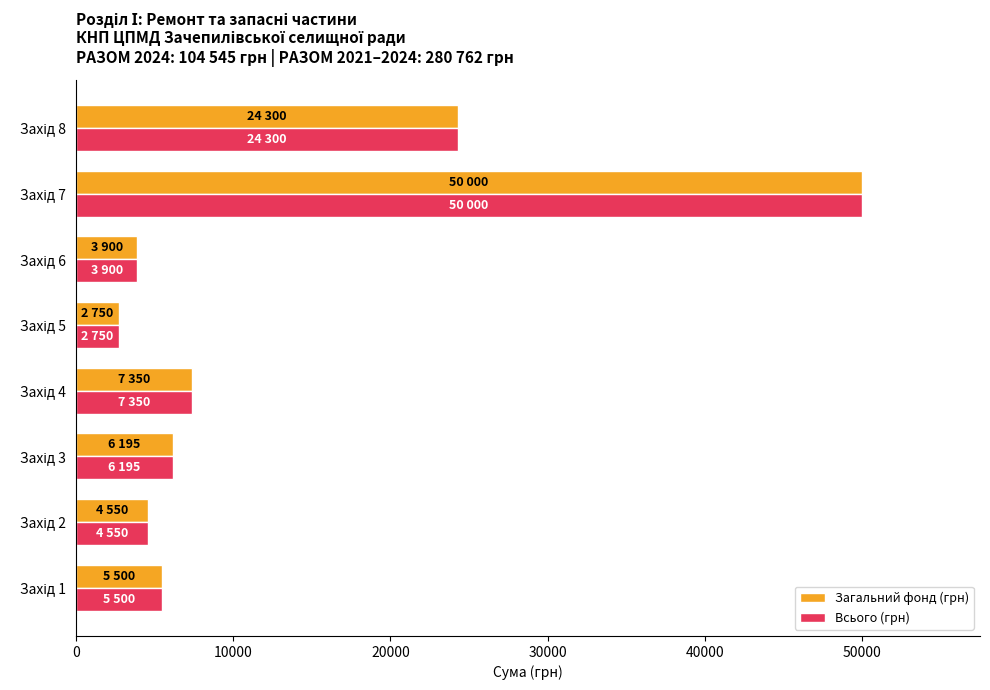

At how many categories does at least one series exceed 48836?

1